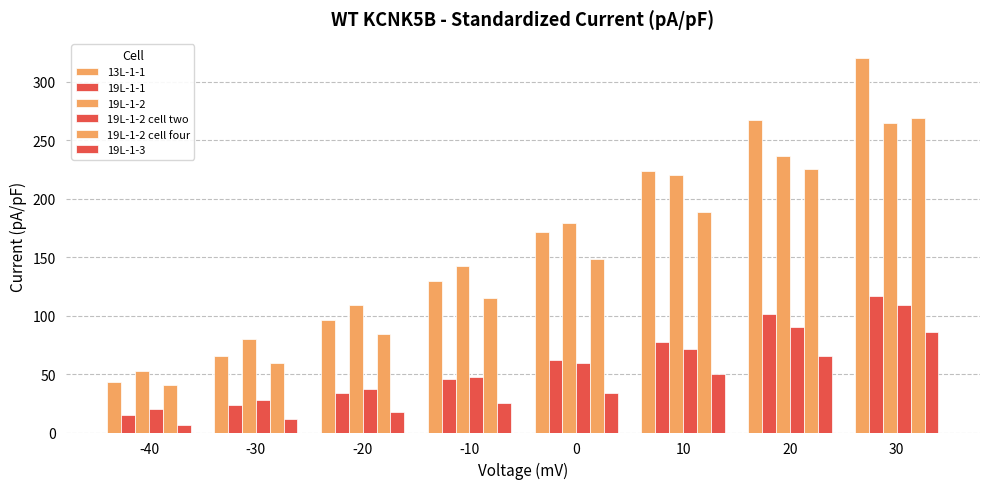

Reading right to left, list all the values displayed in this chart.

13L-1-1: 30=320.6	20=267.5	10=223.3	0=171.8	-10=129.3	-20=96.4	-30=65.8	-40=43.2
19L-1-1: 30=116.5	20=101.7	10=77.8	0=62.3	-10=45.6	-20=33.4	-30=23.3	-40=15.0
19L-1-2: 30=264.6	20=236.3	10=219.9	0=178.9	-10=142.0	-20=108.8	-30=79.7	-40=52.9
19L-1-2 cell two: 30=108.6	20=90.0	10=71.6	0=59.4	-10=47.2	-20=37.1	-30=27.7	-40=20.3
19L-1-2 cell four: 30=268.8	20=225.7	10=188.8	0=148.1	-10=115.4	-20=84.4	-30=59.3	-40=40.4
19L-1-3: 30=86.1	20=65.8	10=49.8	0=34.2	-10=25.3	-20=17.5	-30=11.3	-40=6.3